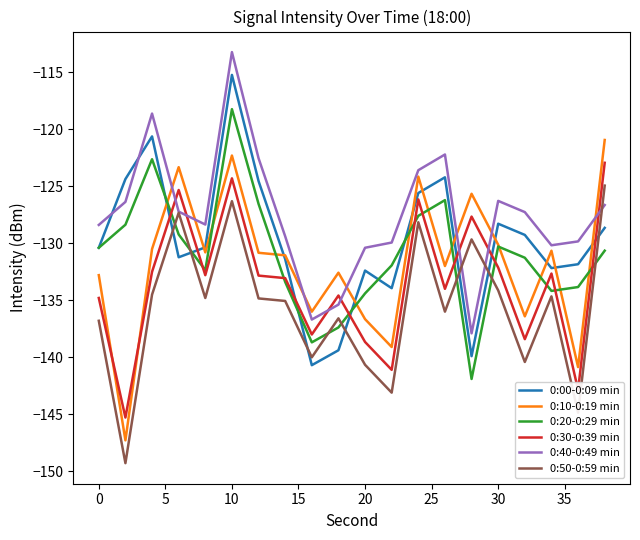

True or false: 0:00-0:09 min and 0:30-0:39 min cross at least once.

True